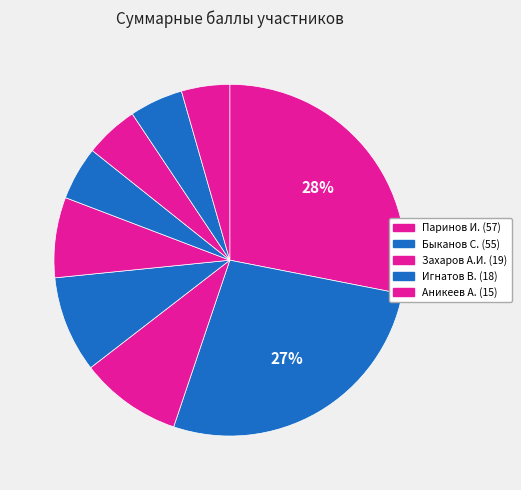

To the nearest percent, what is the difference between the largest and smallest slice percentages?

24%